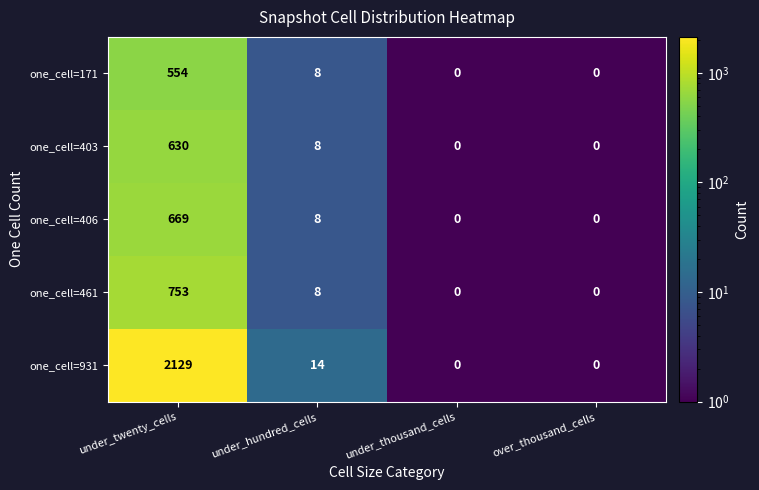

Reading right to left, transcribe all the data shown in this chart.

one_cell=171: over_thousand_cells=0	under_thousand_cells=0	under_hundred_cells=8	under_twenty_cells=554
one_cell=403: over_thousand_cells=0	under_thousand_cells=0	under_hundred_cells=8	under_twenty_cells=630
one_cell=406: over_thousand_cells=0	under_thousand_cells=0	under_hundred_cells=8	under_twenty_cells=669
one_cell=461: over_thousand_cells=0	under_thousand_cells=0	under_hundred_cells=8	under_twenty_cells=753
one_cell=931: over_thousand_cells=0	under_thousand_cells=0	under_hundred_cells=14	under_twenty_cells=2129